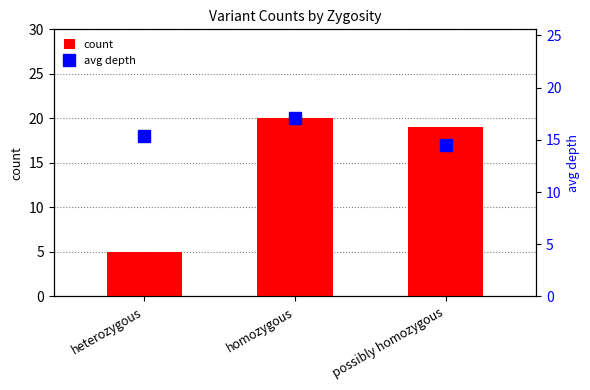

What is the smallest value displayed?

5.0